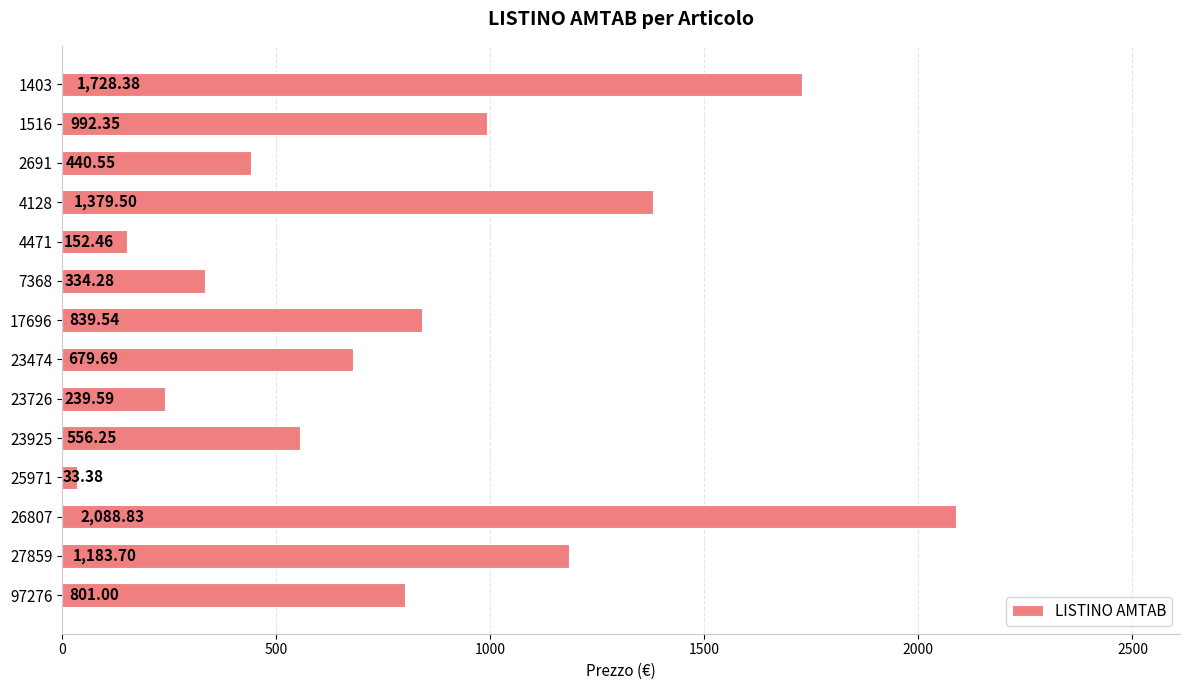

How many data points does each series have?

14